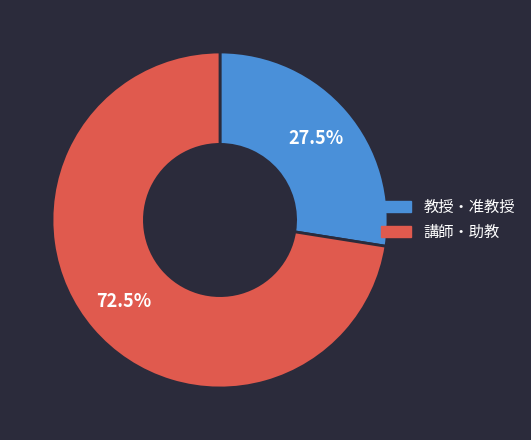

Is there any slice that represents more than half of the pie?

Yes